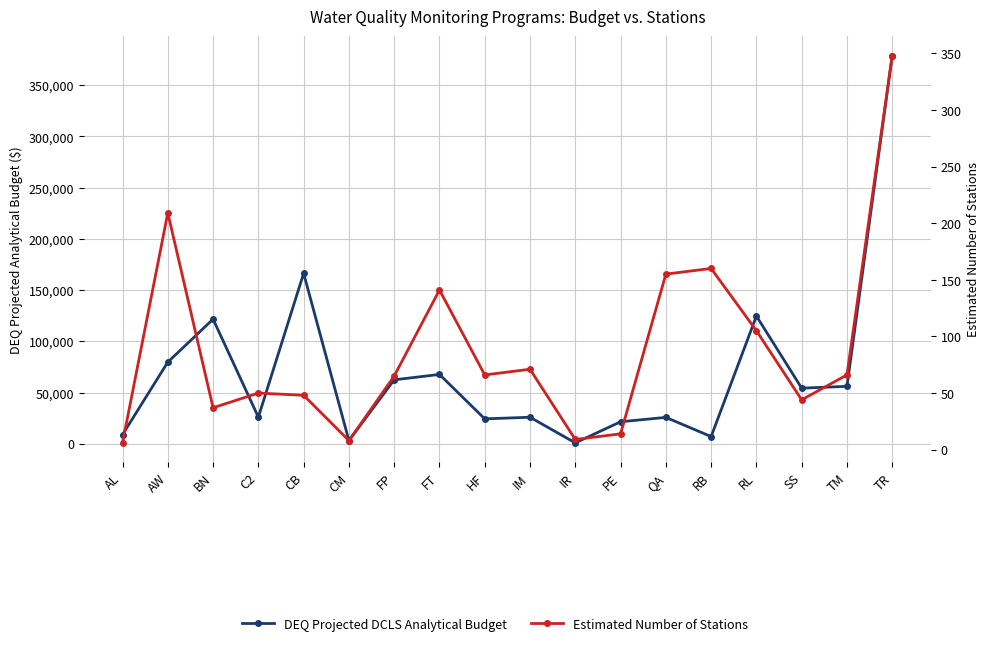

Which has a higher value, FP or SS?

FP